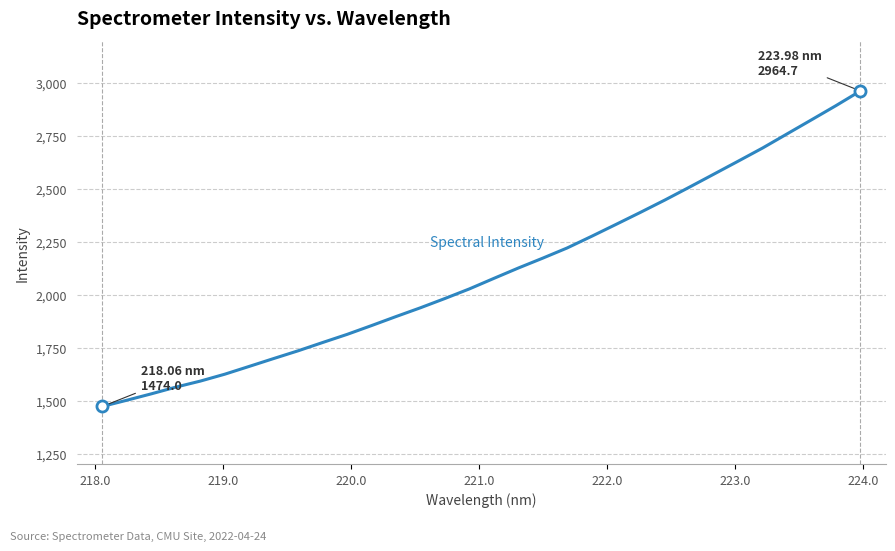

What is the minimum value shown in the chart?

1474.0